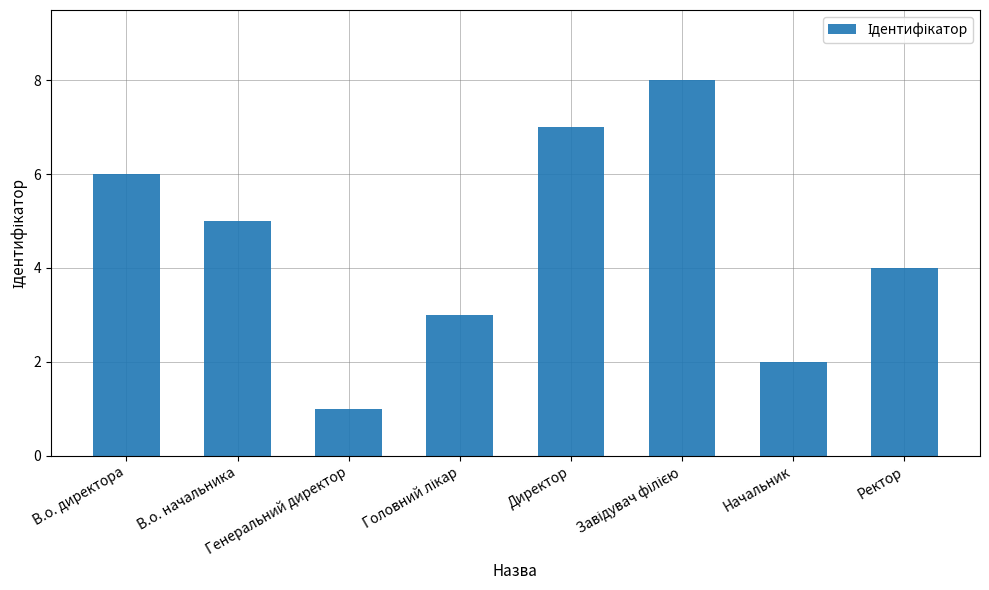

What is the ratio of the value at Начальник to the value at Директор?

0.3